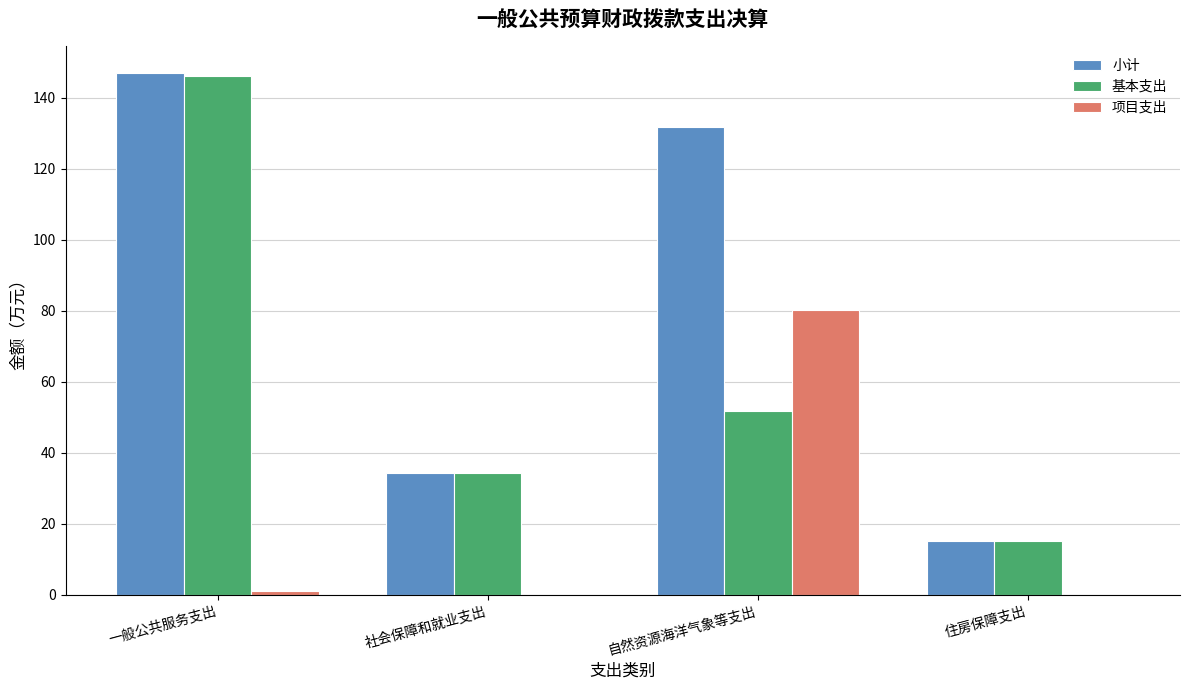

How many data points does each series have?

4